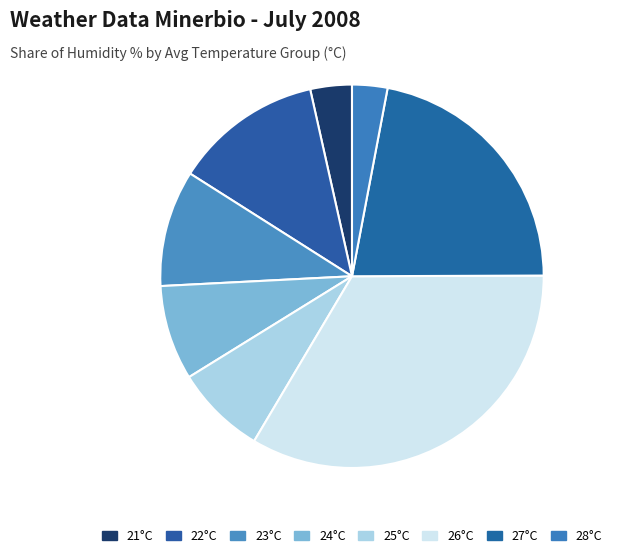

How many slices are in this pie chart?

8